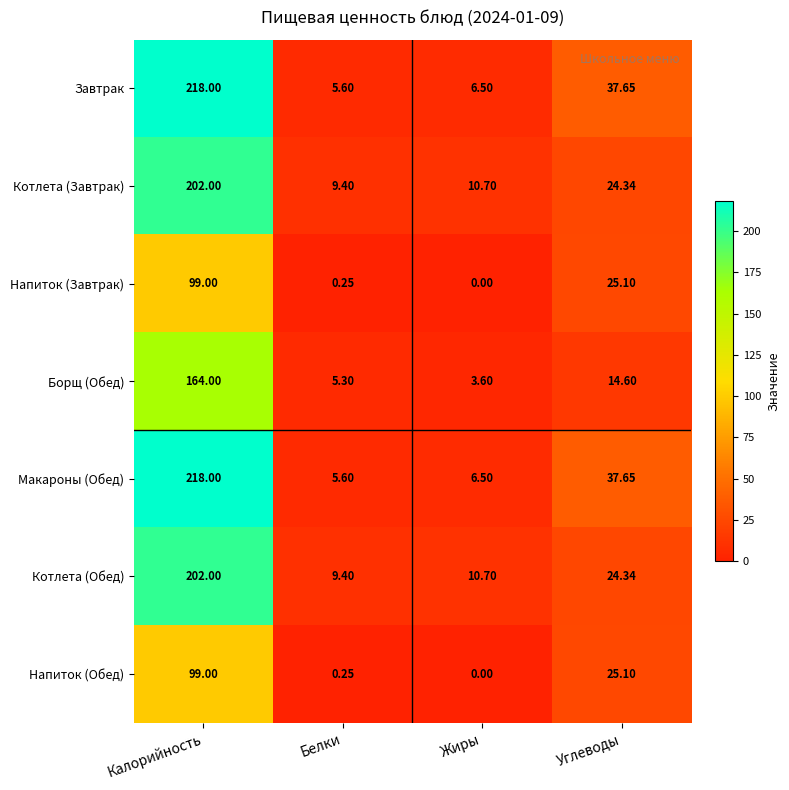

Between Белки and Жиры, which series saw the biggest shift?

Борщ (Обед)